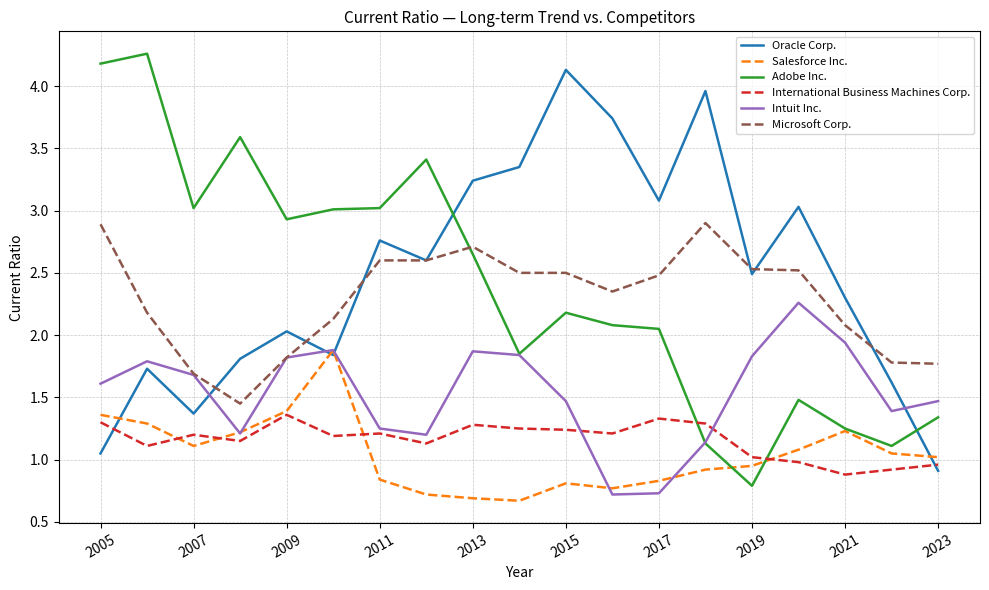

What is the highest value of the Oracle Corp. series?

4.1